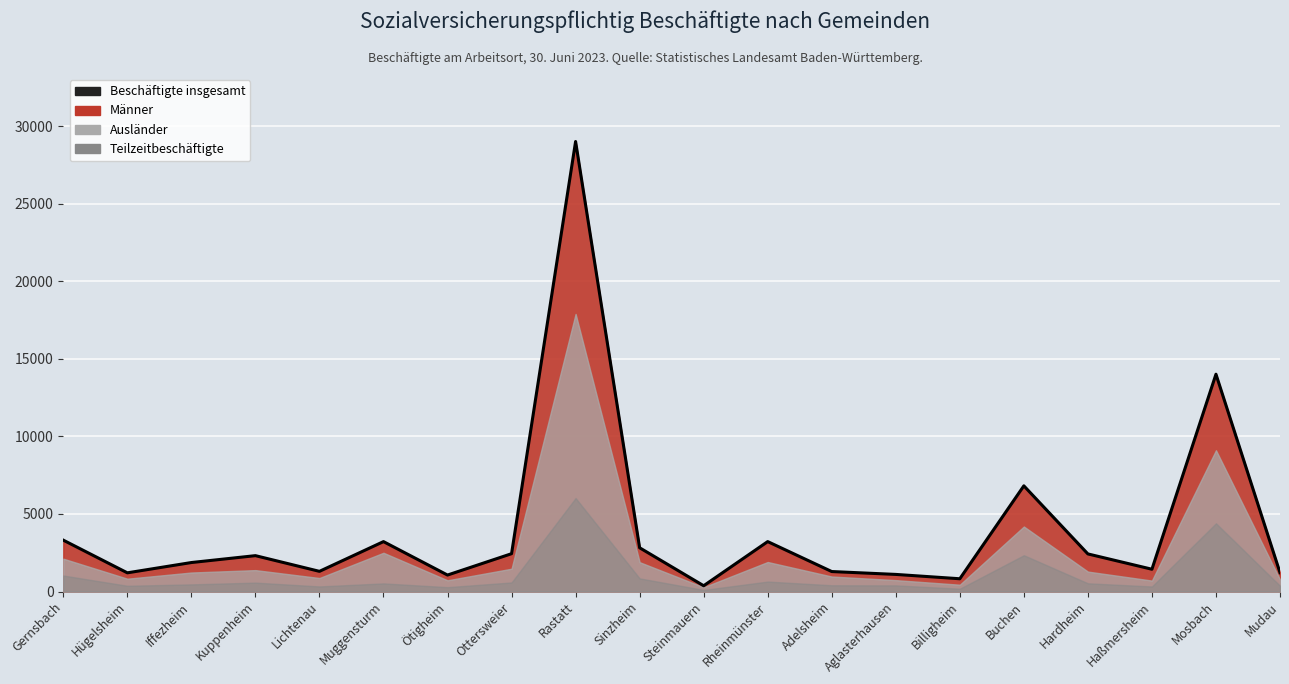

Which has a higher value, Buchen or Ottersweier?

Buchen